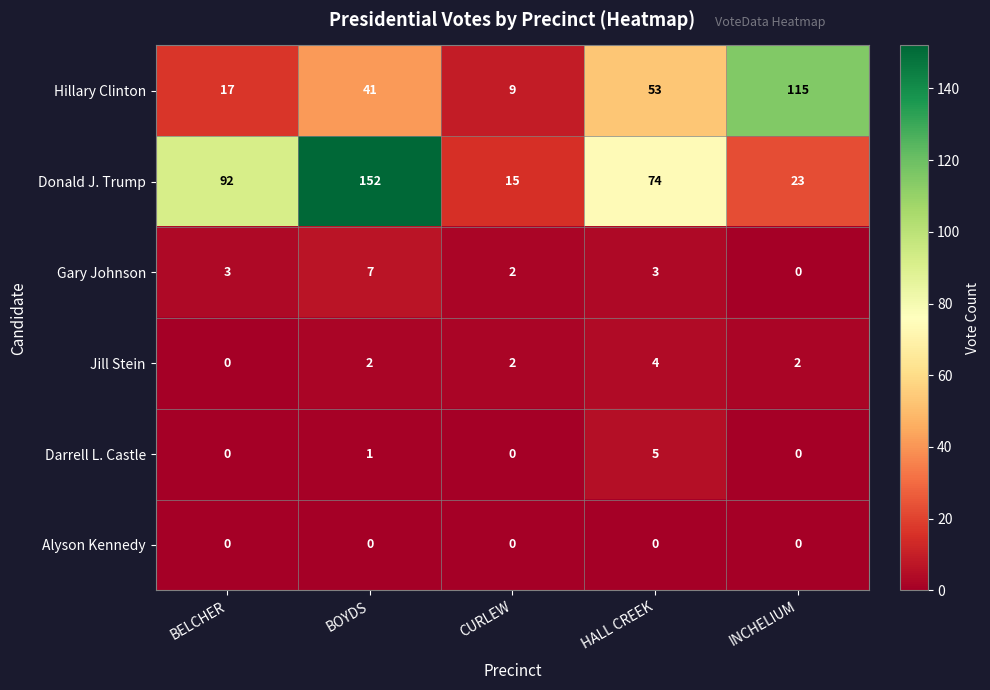

How many data points does each series have?

5